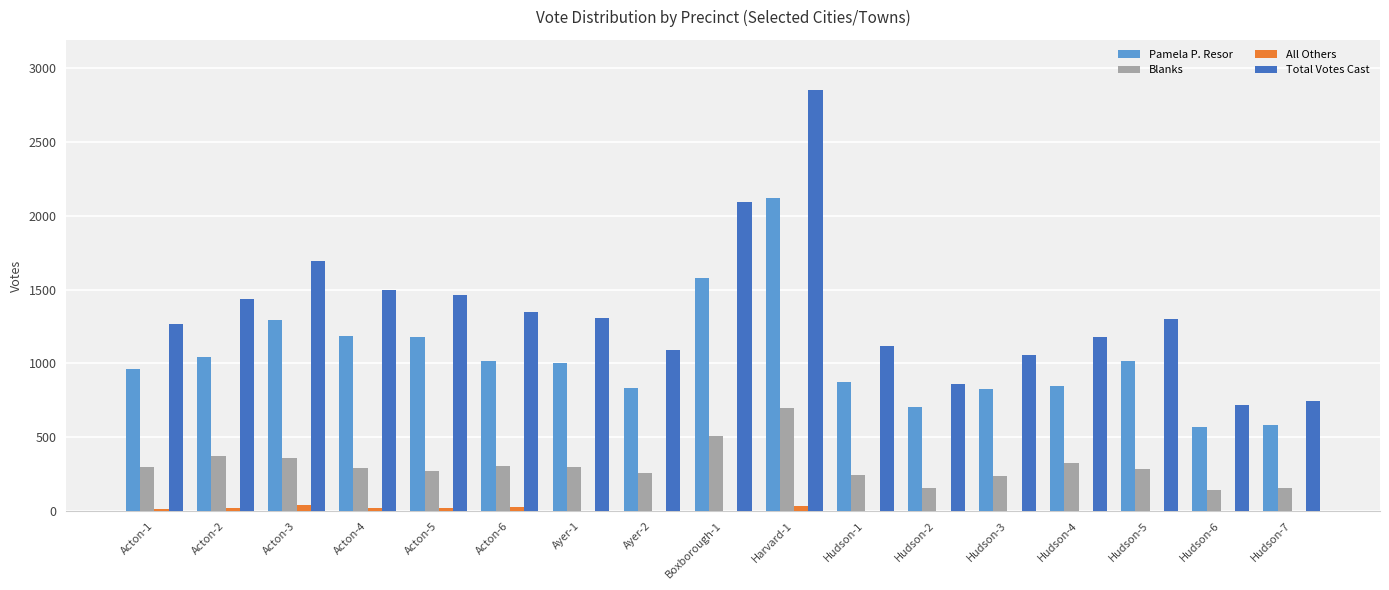

At which category is the sum across all series the highest?

Harvard-1